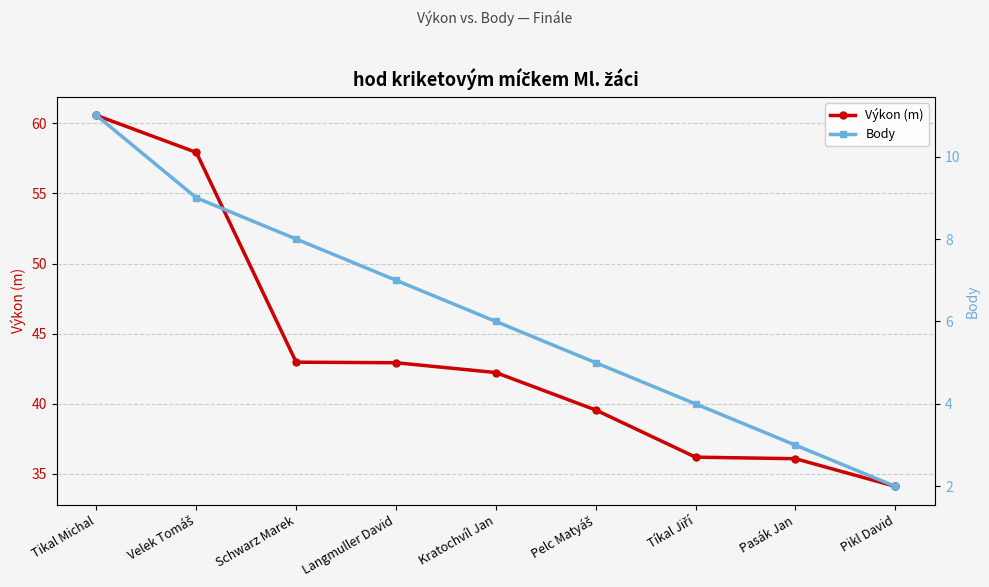

Which category has the highest value in the Výkon (m) series?

Tikal Michal